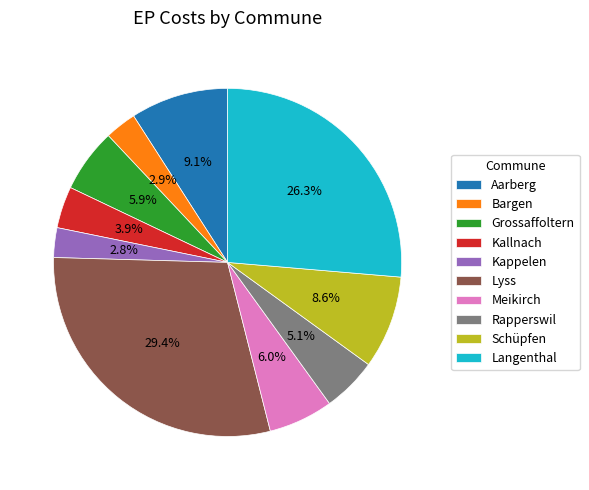

Does Lyss represent more than half of the total?

No